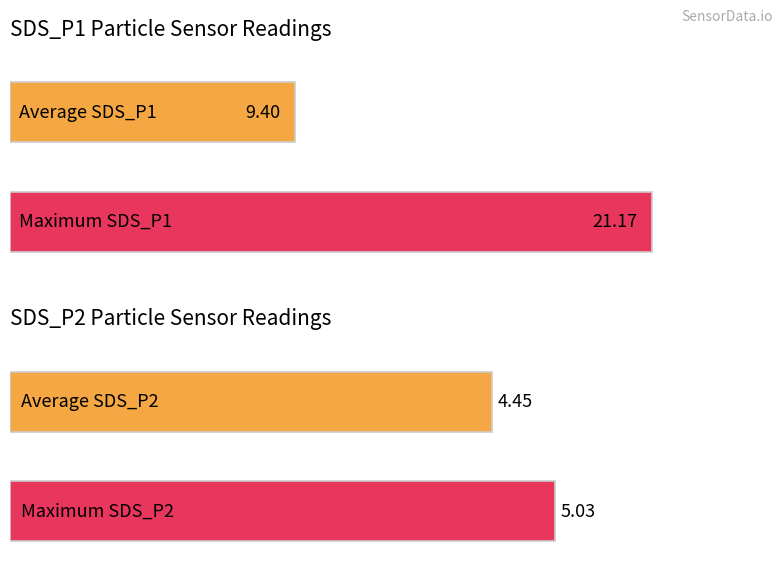

What is the value of the SDS_P1 bar at the 9th from the left?

21.2